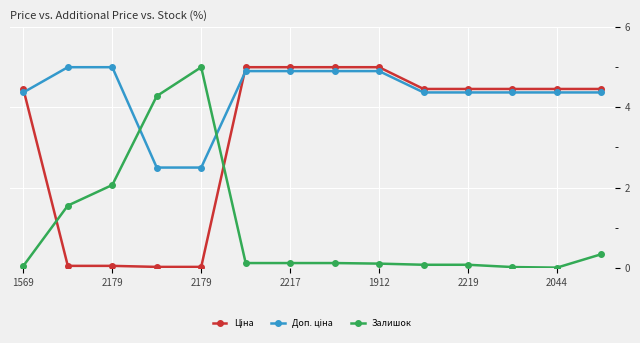

What is the maximum value for Залишок?

5.0